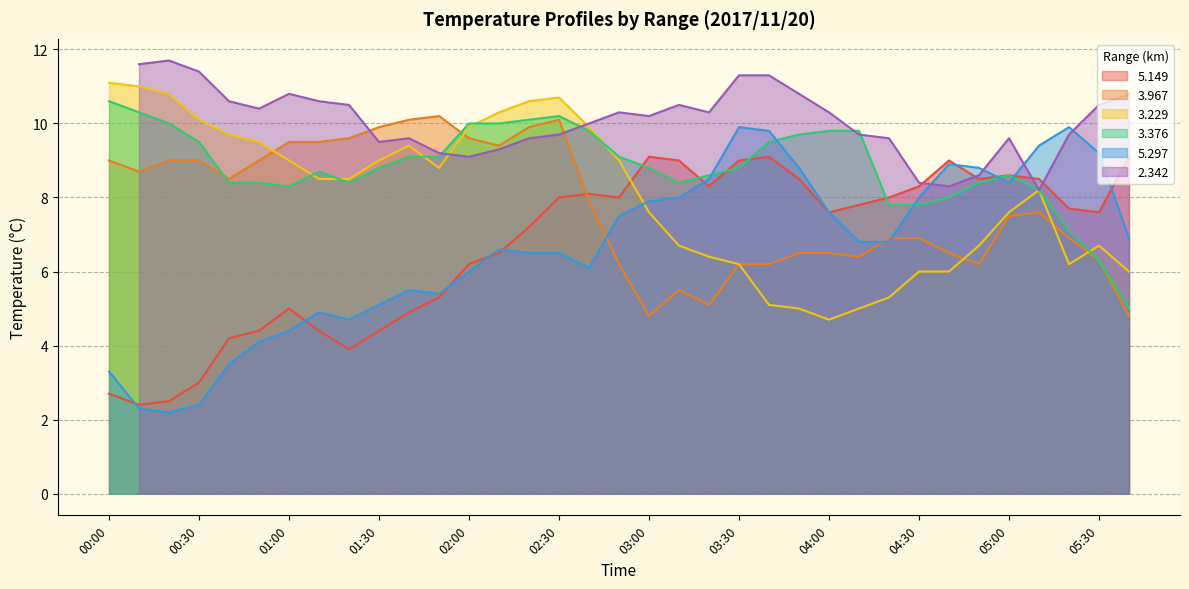

What position from the left is 04:10?

26